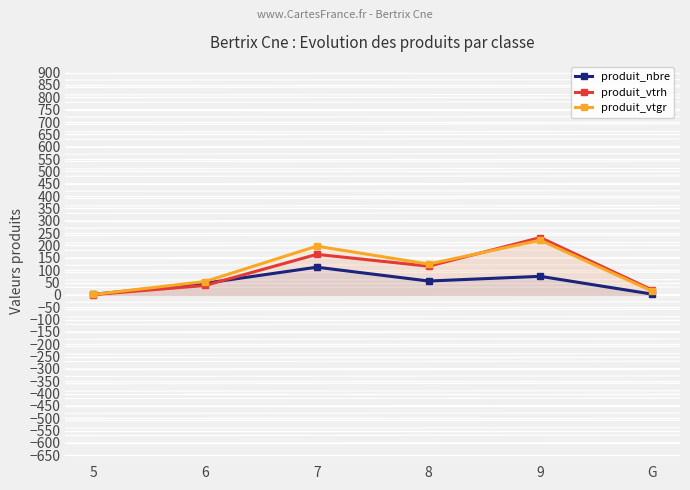

List the series in order of their peak value, lowest first.

produit_nbre, produit_vtgr, produit_vtrh